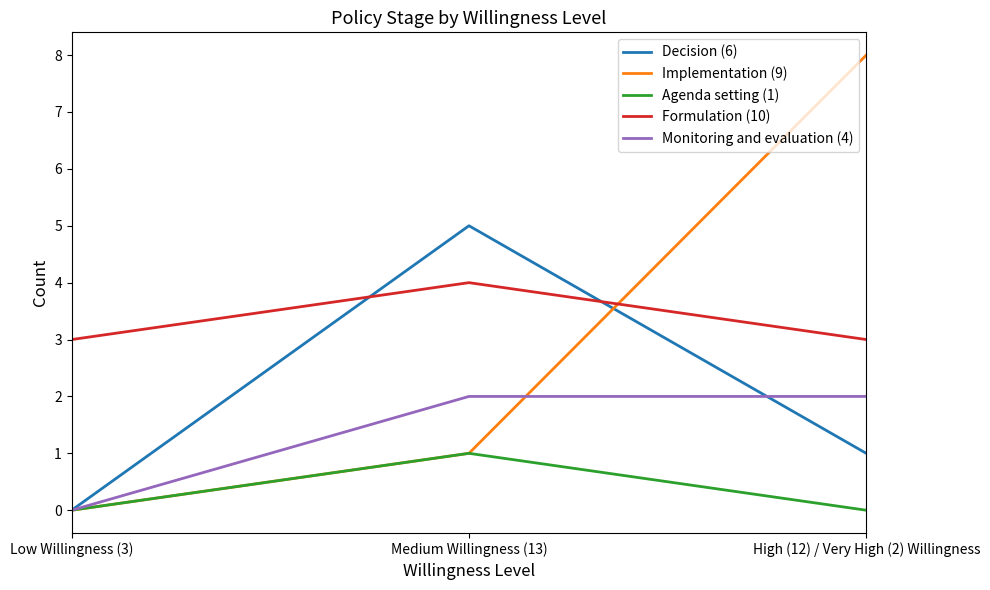

Which category has the highest value across all series?

High (12) / Very High (2) Willingness